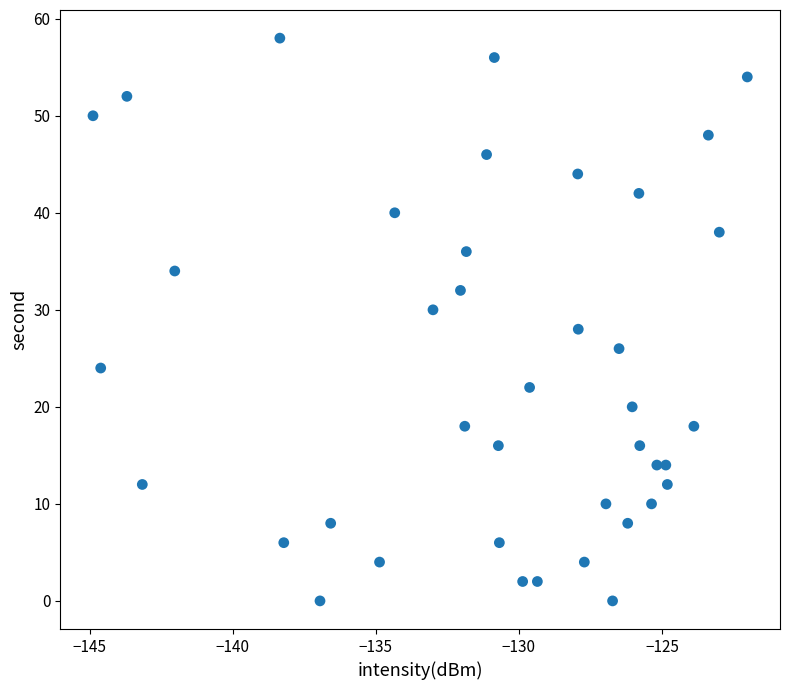

What is the range of Y values (max minus min)?

58